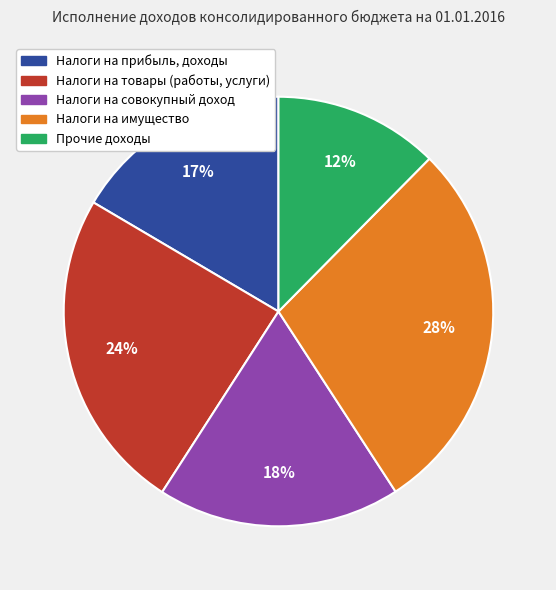

The Налоги на прибыль, доходы slice represents 17% of the pie. True or false?

True